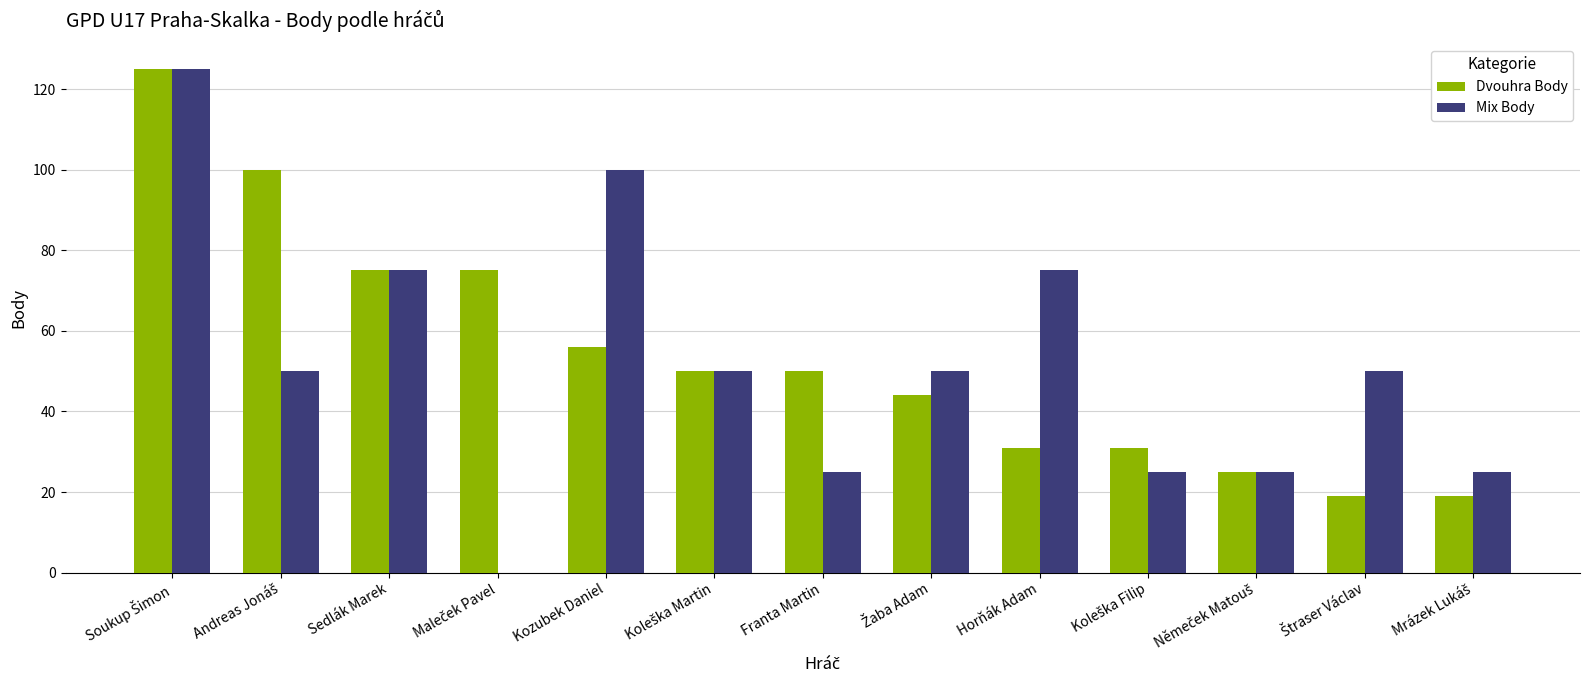

What is the sum of all Mix Body values?

675